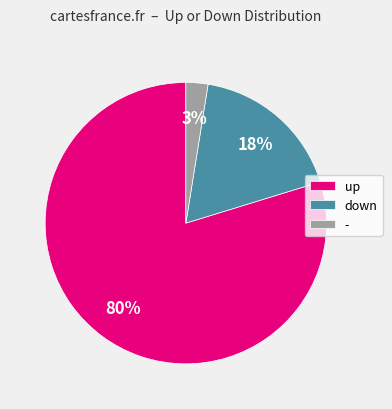

How many segments does this pie chart have?

3